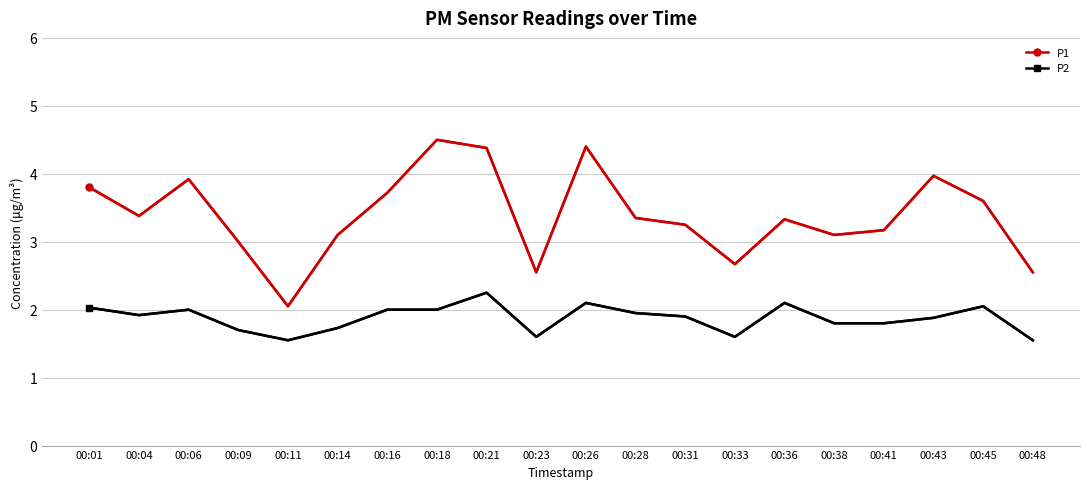

Between 00:11 and 00:18, which series saw the biggest shift?

P1